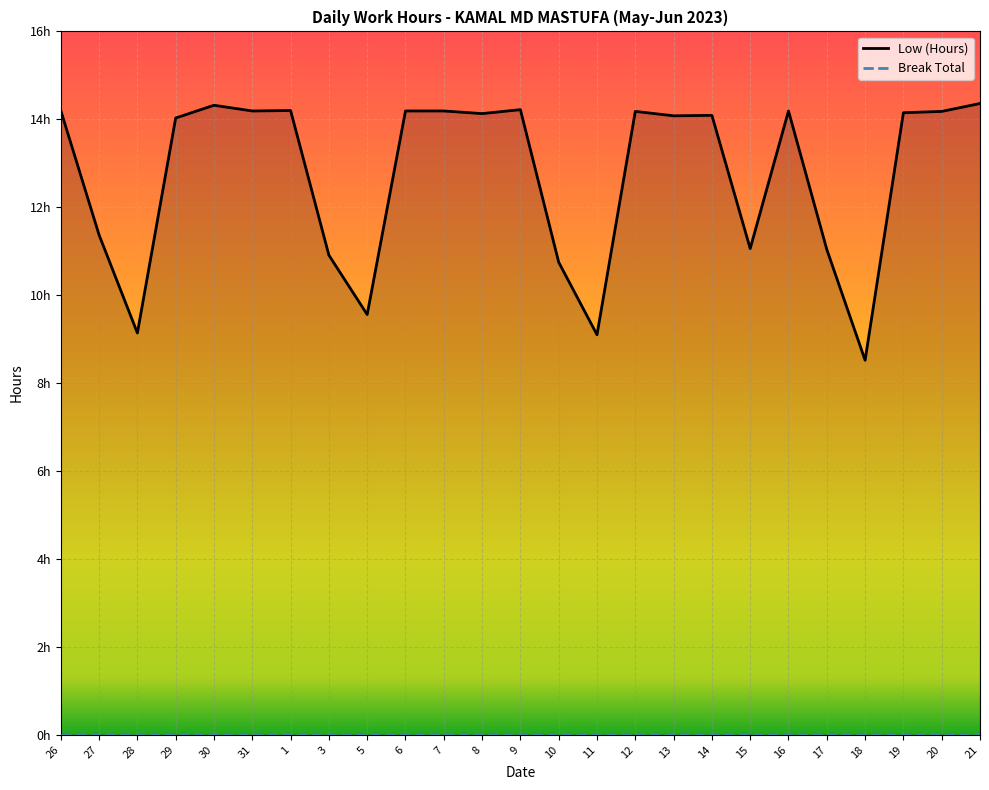

How many lines are shown in the chart?

1